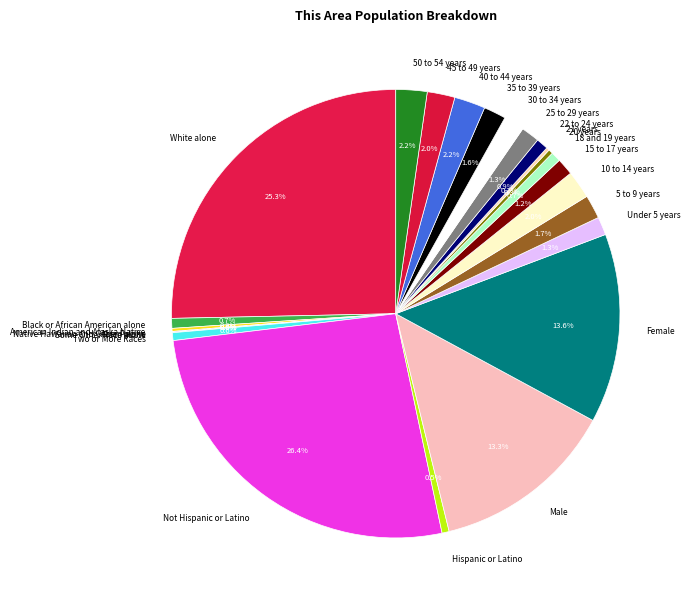

True or false: 22 to 24 years accounts for 1% of the total.

True